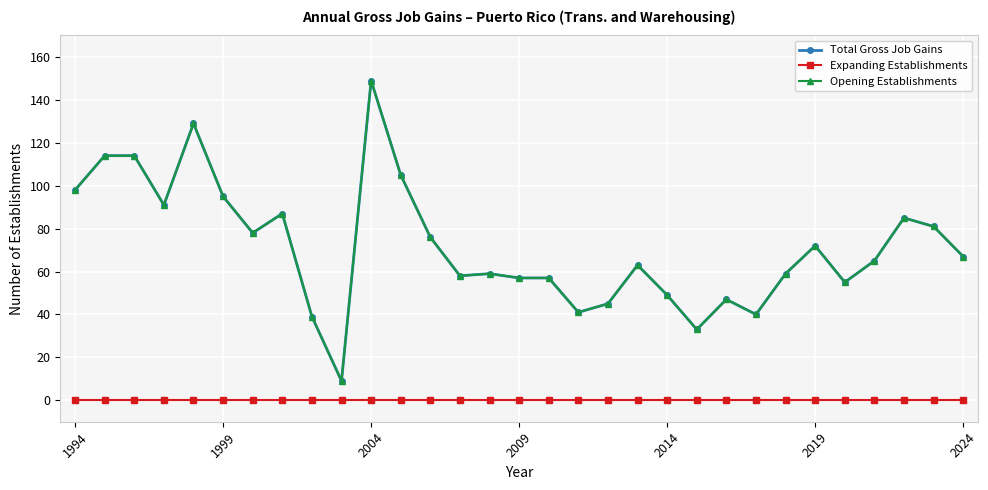

What is the difference between the maximum and minimum values in the Total Gross Job Gains series?

140